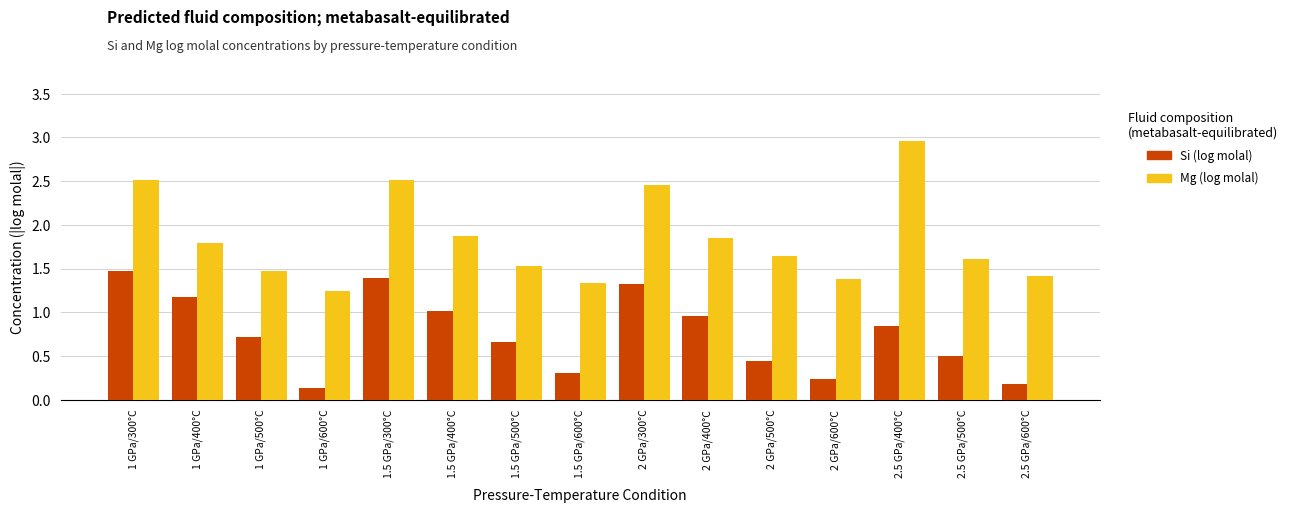

How many series are shown in this chart?

2